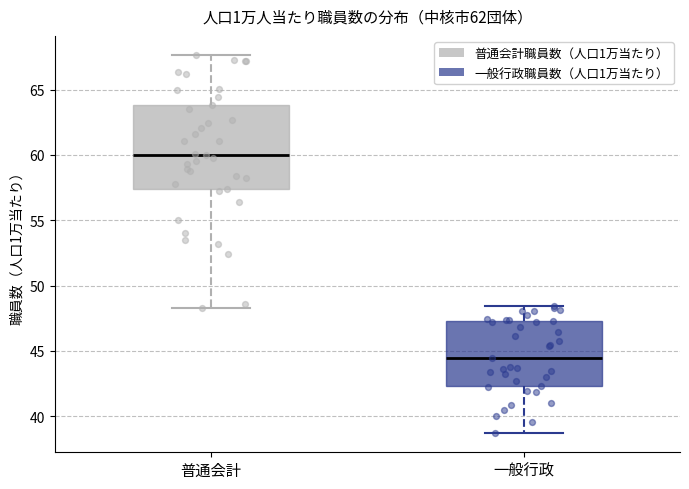

Which box is the tallest, from its lower edge to its upper edge?

普通会計